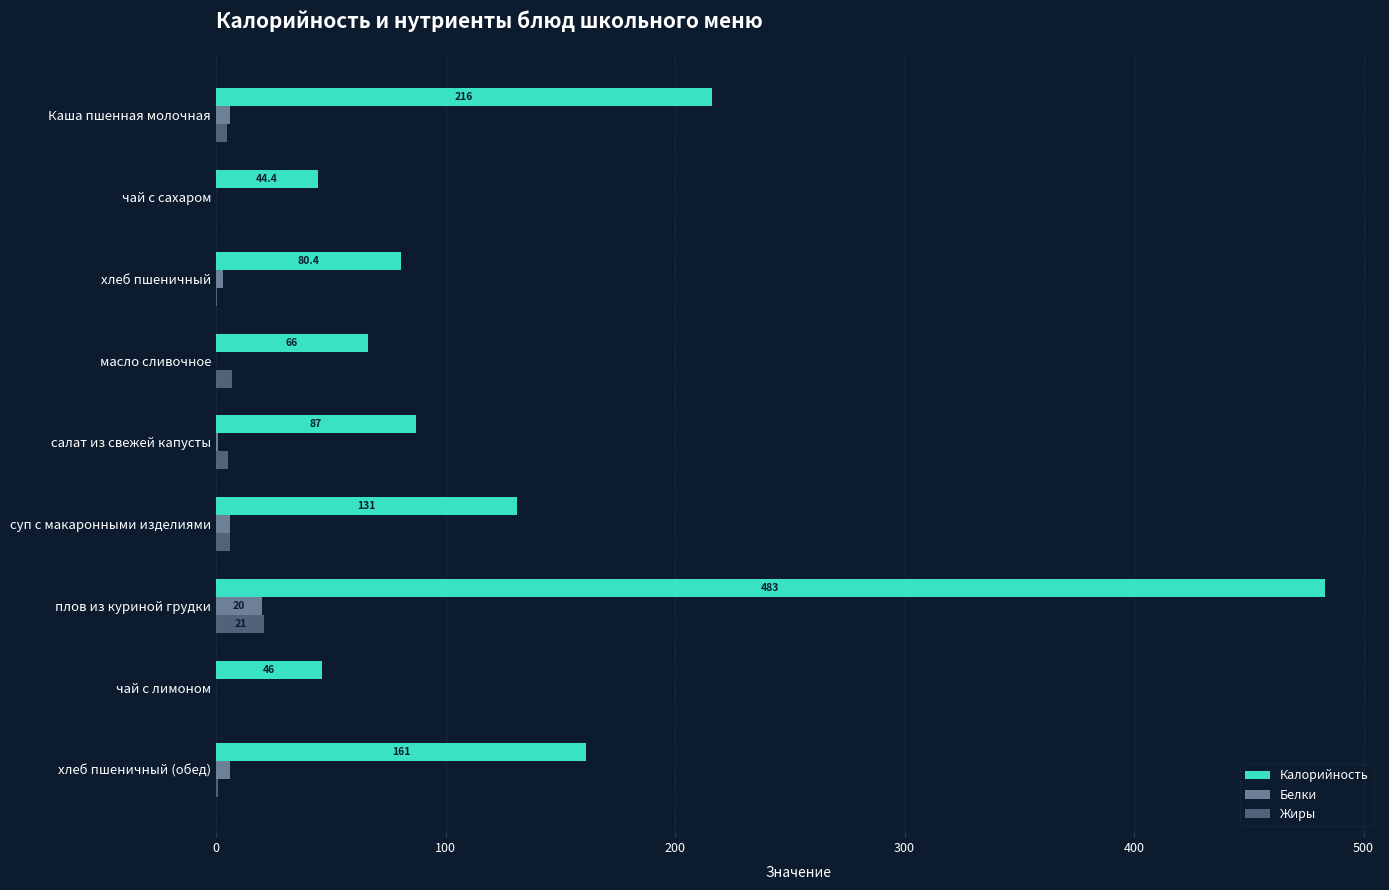

The Калорийность series shows 327.2 at Каша пшенная молочная. True or false?

False